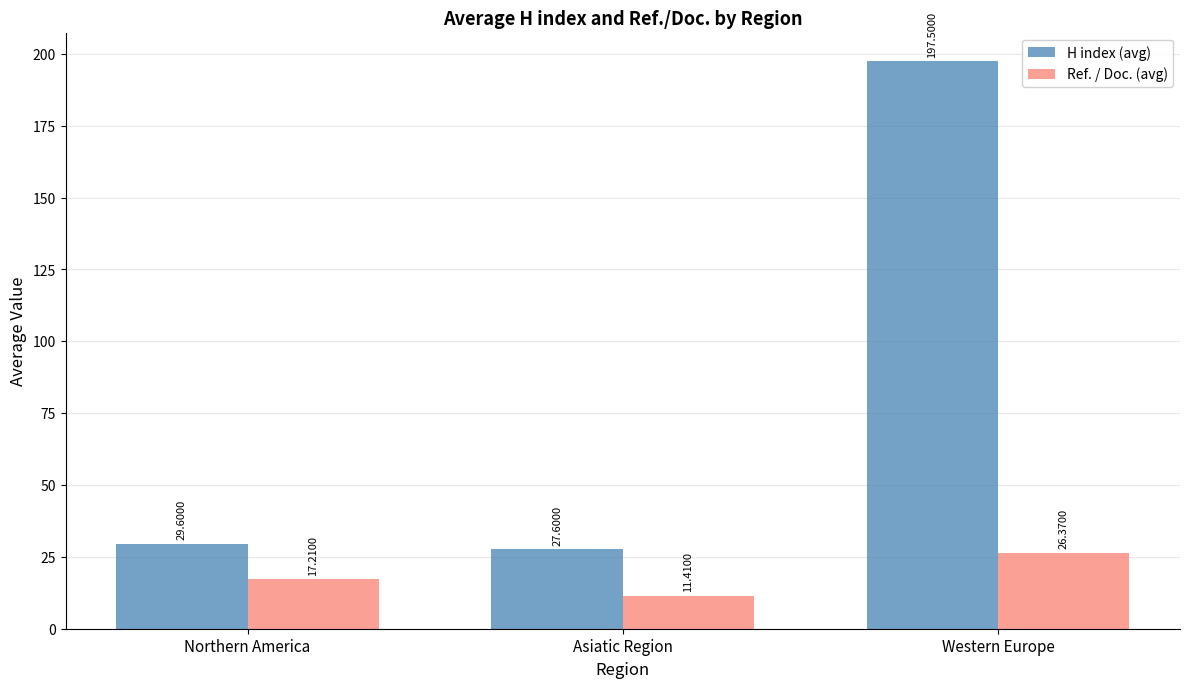

What is the value of the H index (avg) bar at the 2nd from the left?

27.6